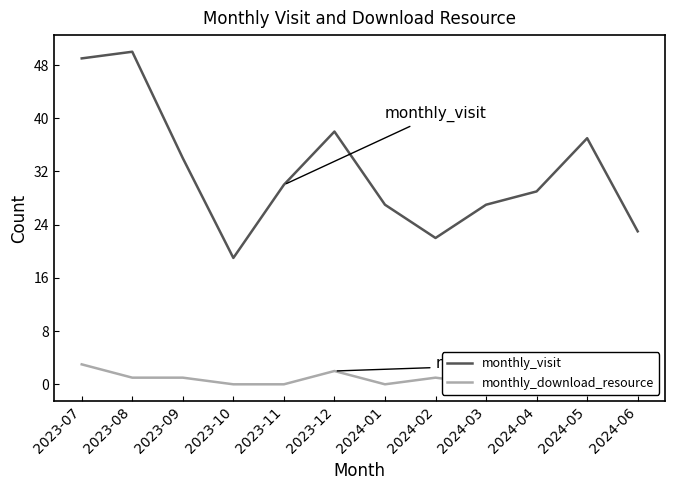

What value does the monthly_download_resource series have at 2024-02?

1